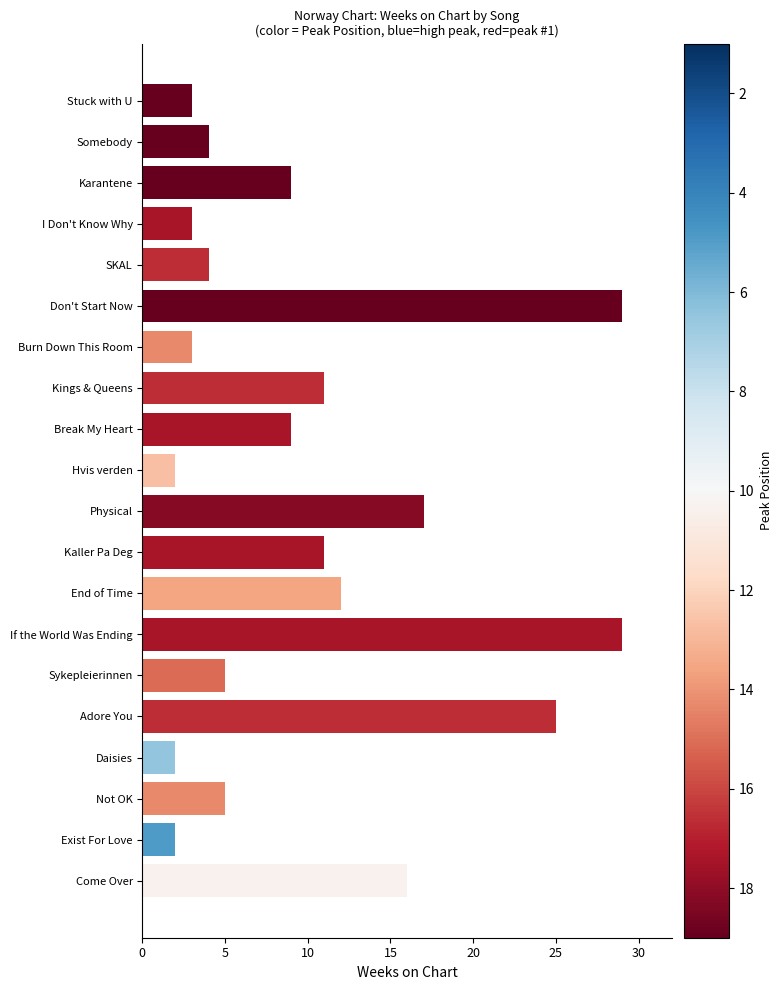

Reading top to bottom, extract all data points from this chart.

3	4	9	3	4	29	3	11	9	2	17	11	12	29	5	25	2	5	2	16